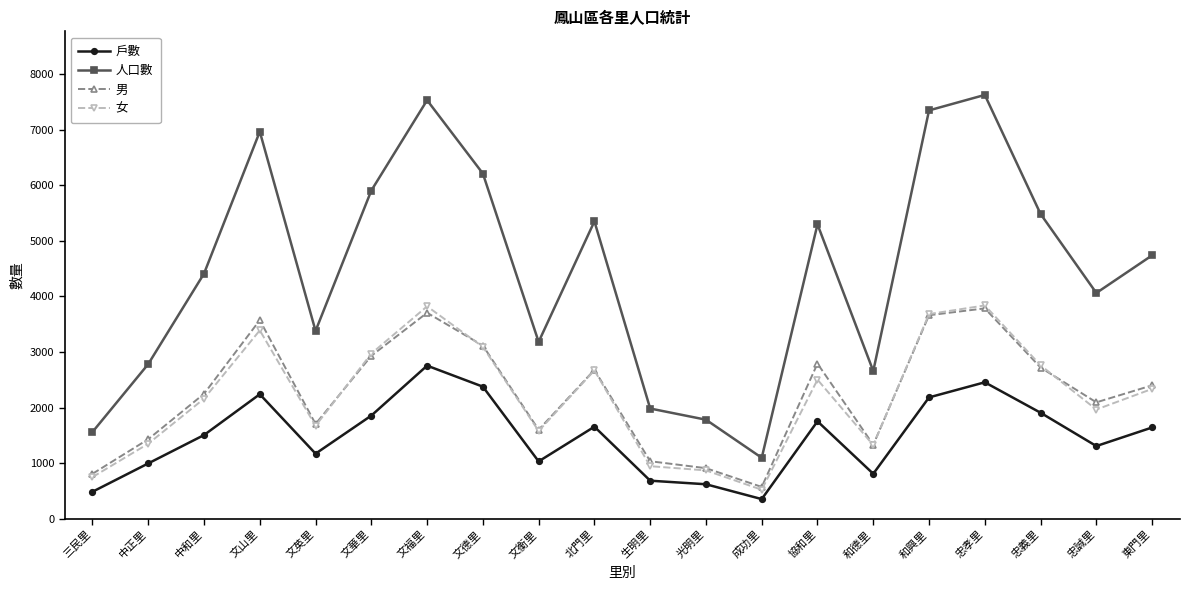

At which category does 女 reach its first local valley?

文英里